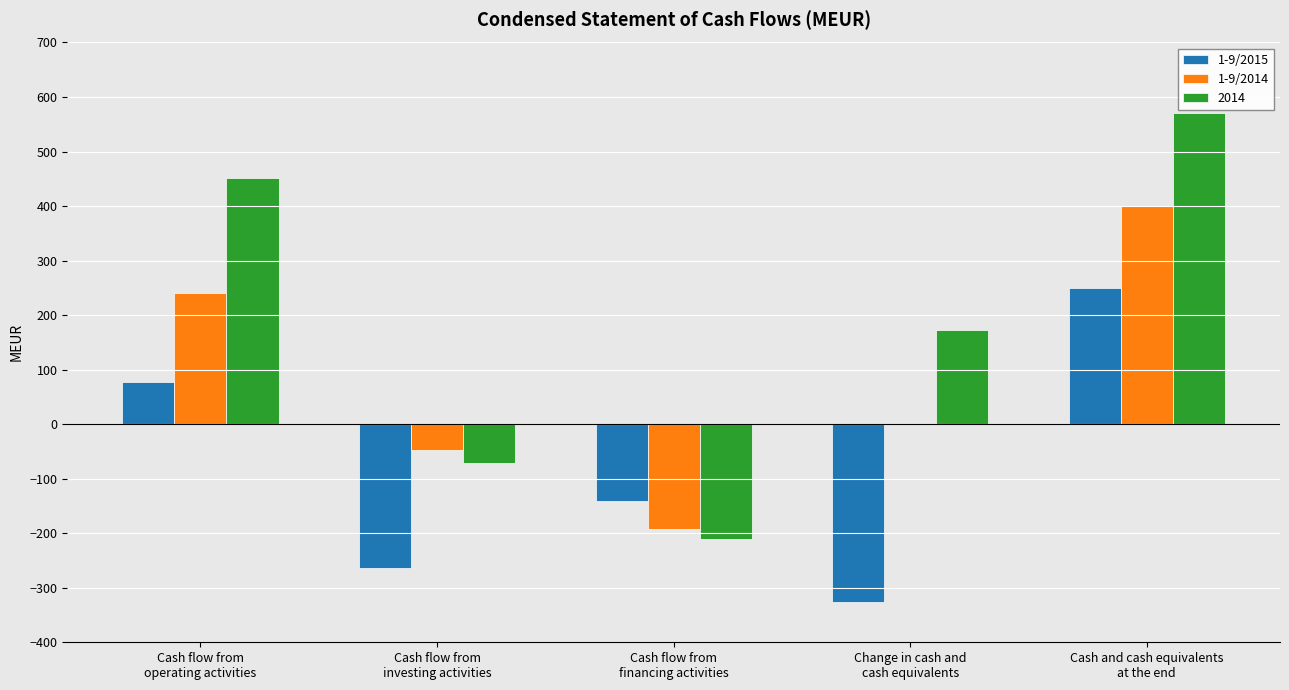

Which series has the largest total across all categories?

2014